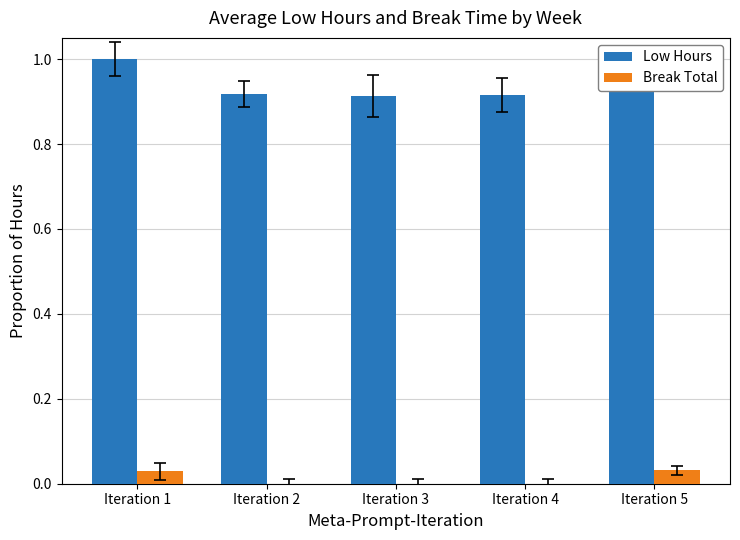

Which series changed the most between Iteration 4 and Iteration 5?

Low Hours